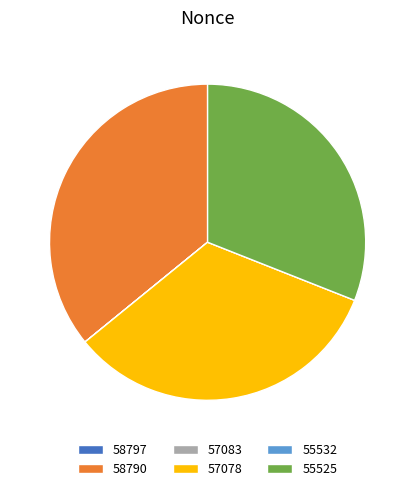

Which category has the biggest portion of the pie?

58790